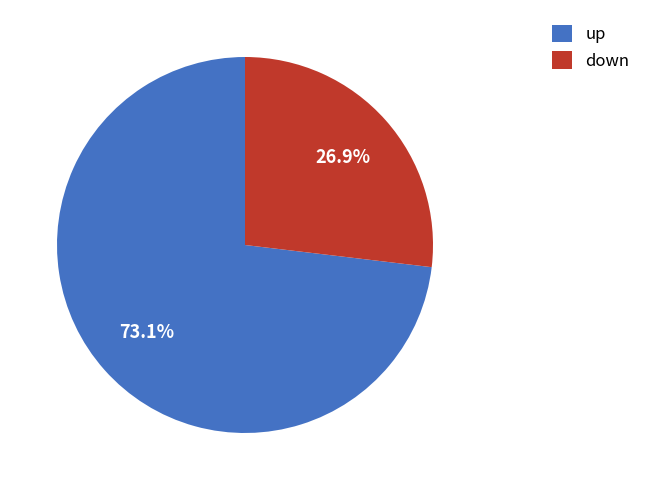

What percentage is NOT represented by down?

73.1%